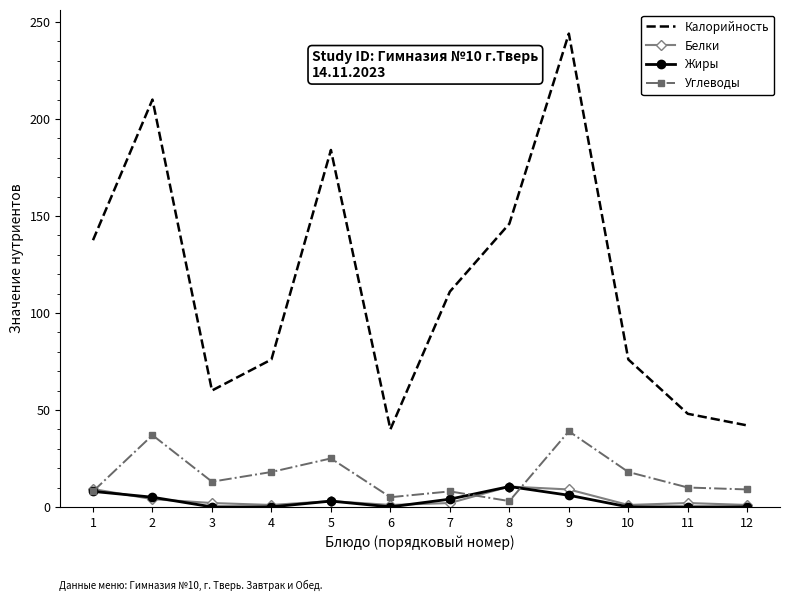

True or false: Калорийность has a value of 284.2 at 2.

False